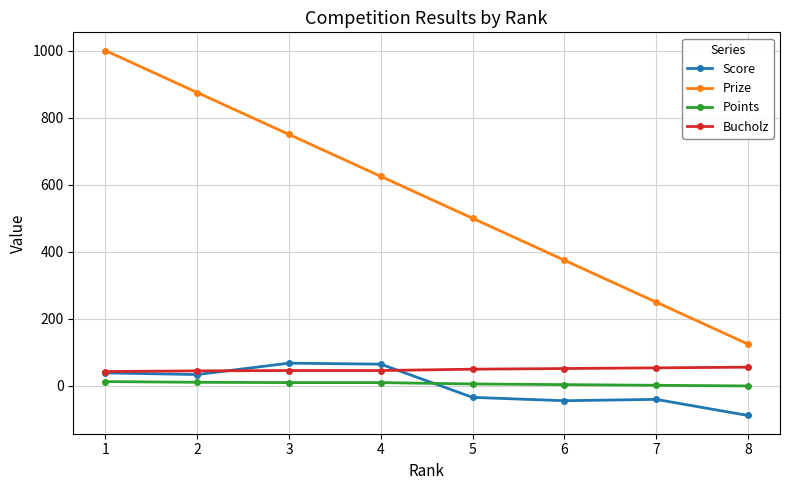

How many lines are shown in the chart?

4